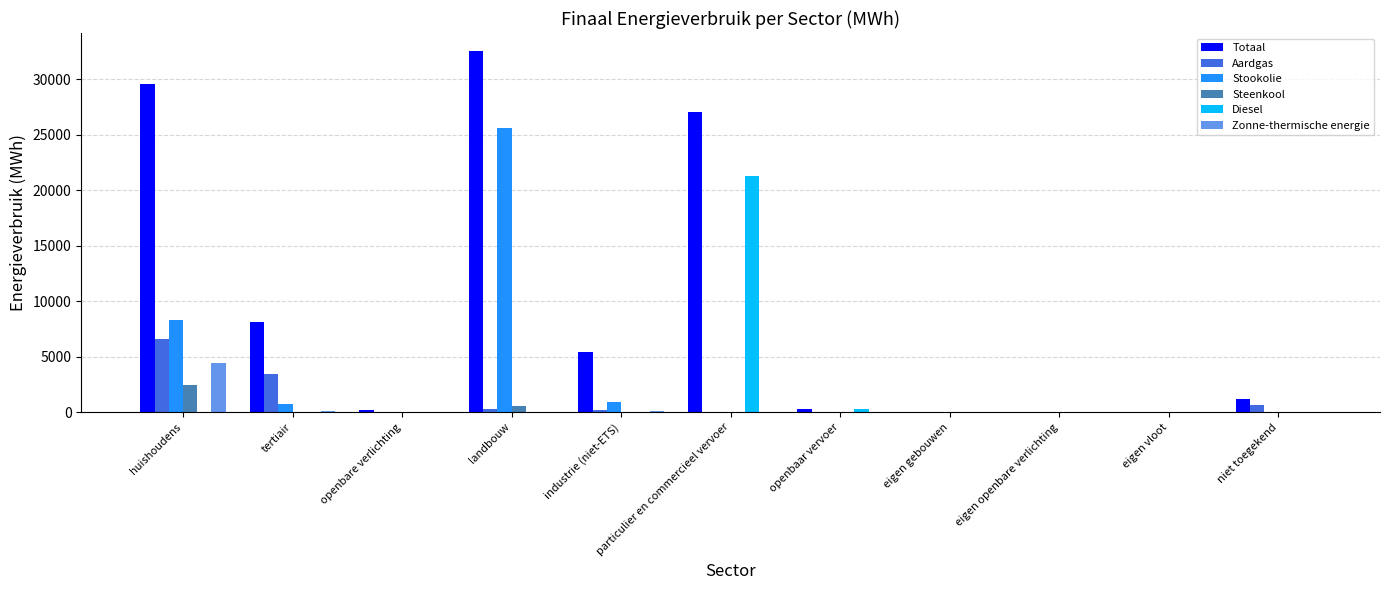

What is the highest value of the Steenkool series?

2412.5